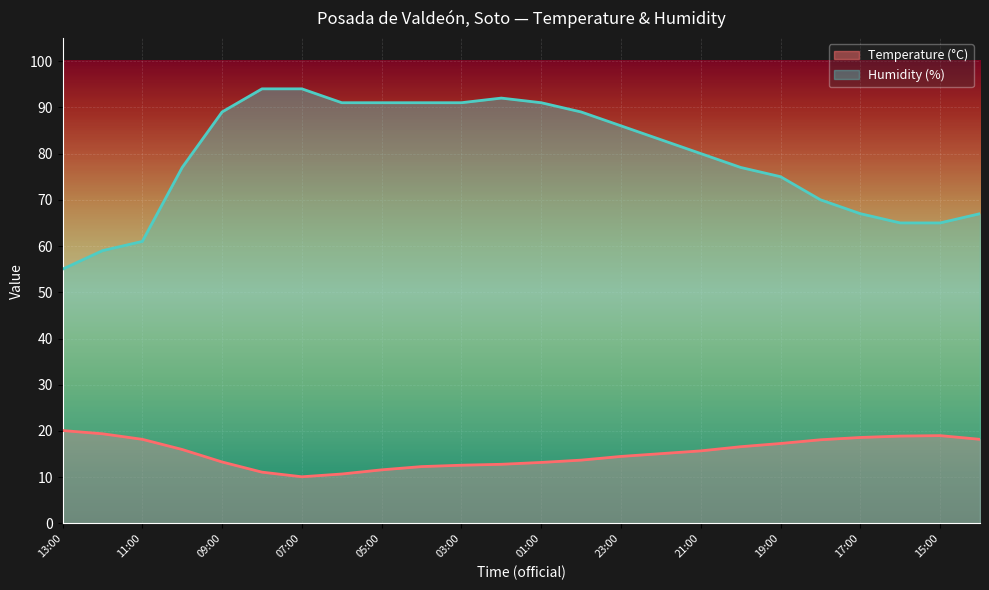

Which category has the highest value in the Humidity (%) series?

08:00